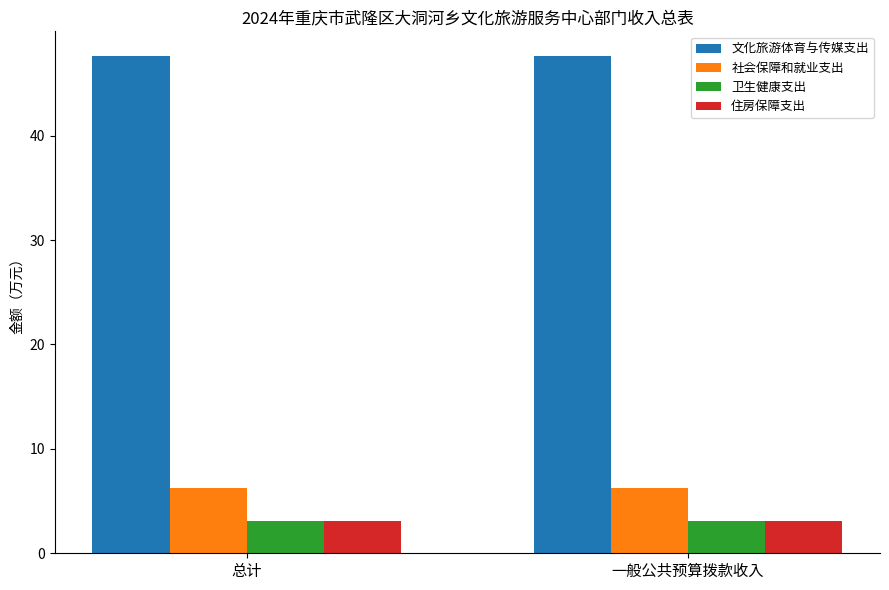

What is the difference between the highest and lowest values at 总计?

44.5